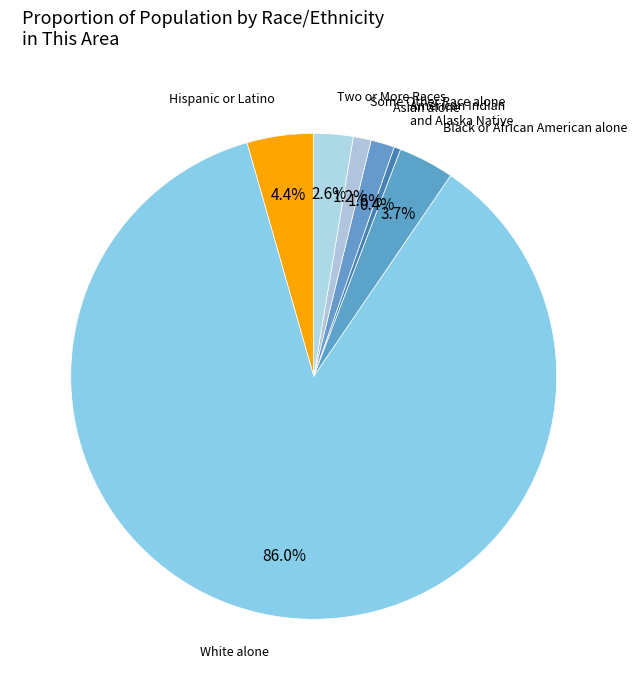

Does any single category account for the majority?

Yes